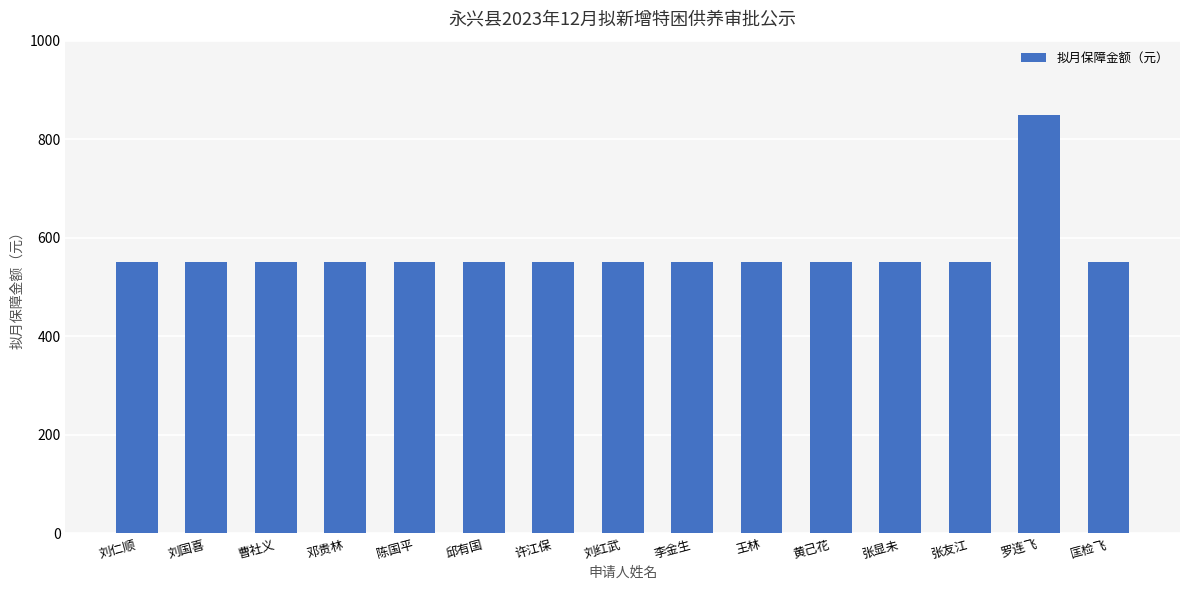

What is the difference between the maximum and minimum values?

300